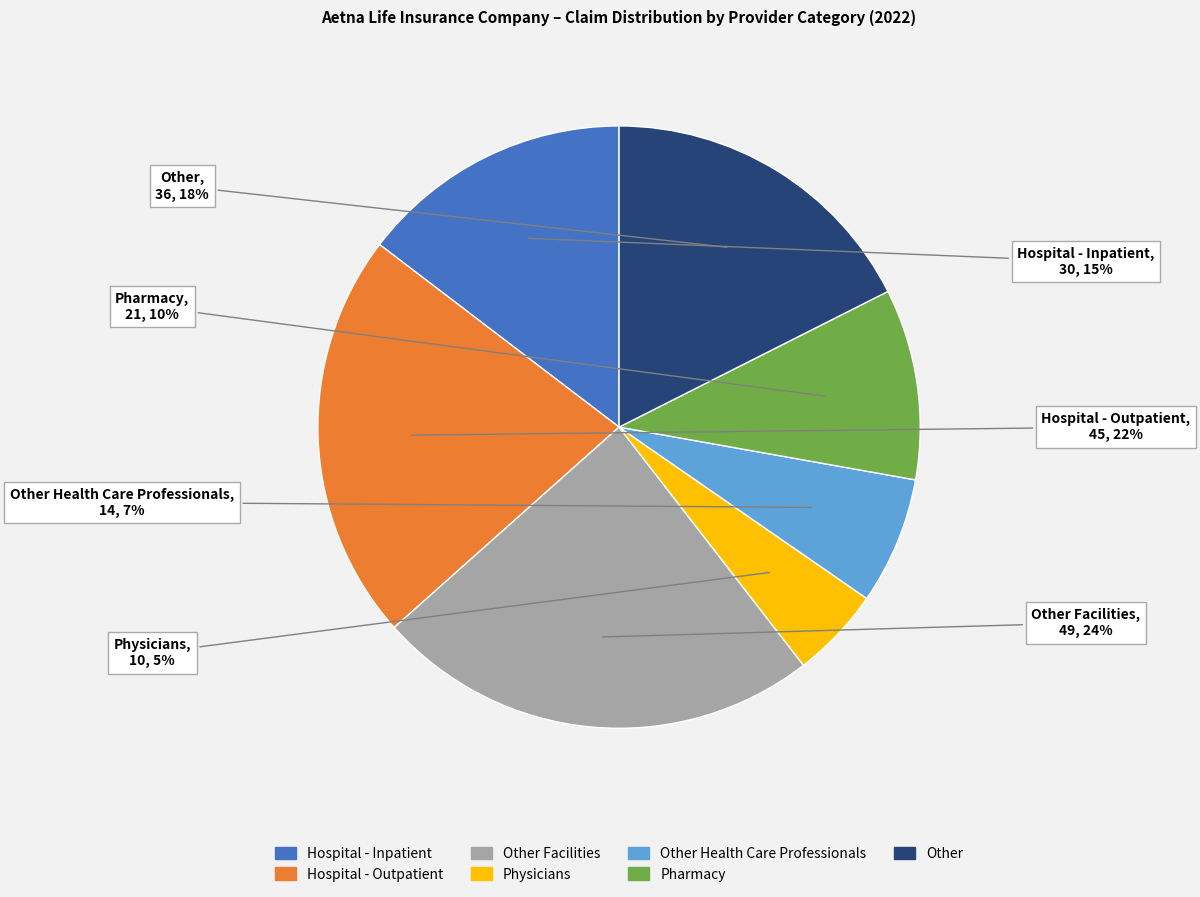

To the nearest percent, what is the difference between the largest and smallest slice percentages?

19%